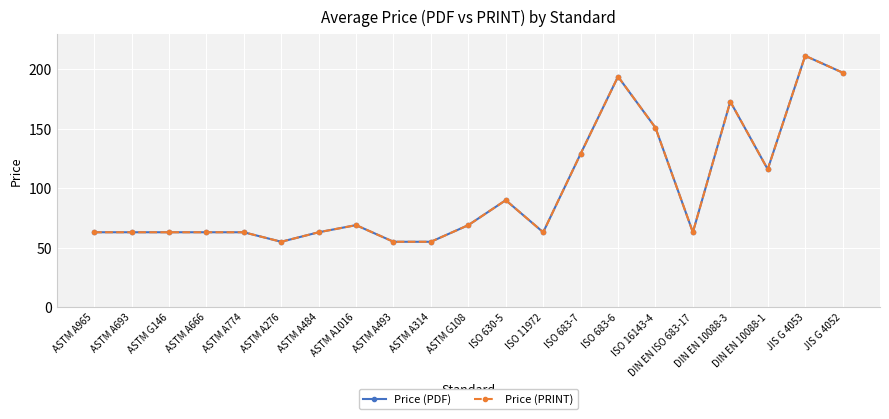

How many lines are shown in the chart?

2